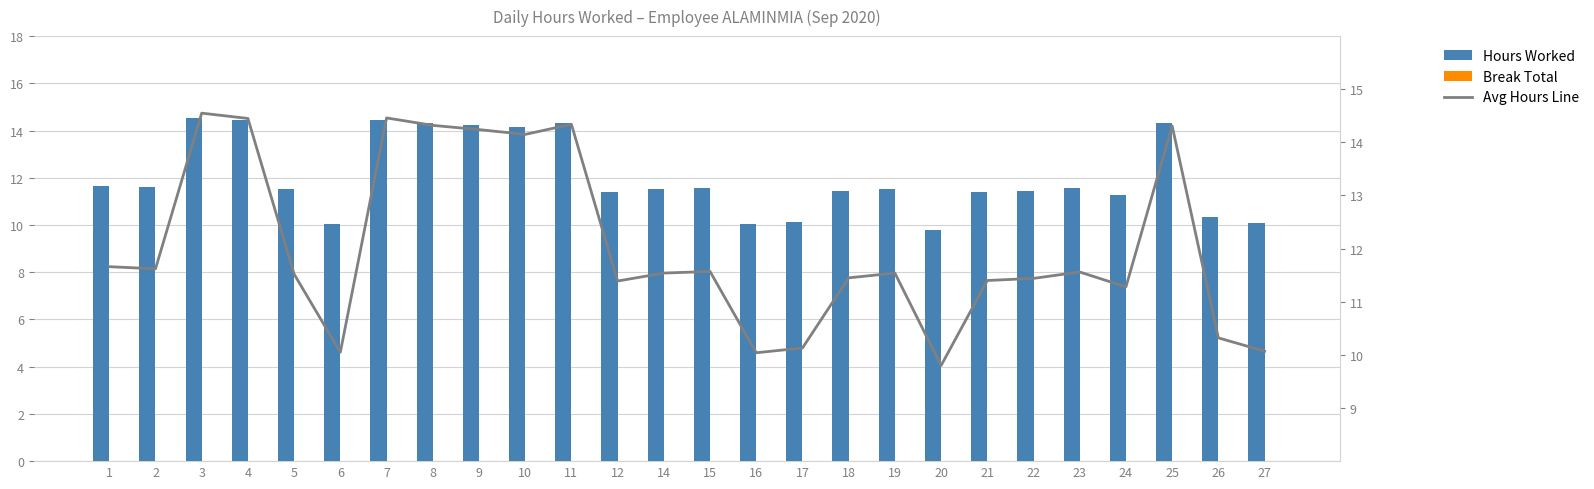

The Avg Hours Line series shows 24.6 at 3. True or false?

False